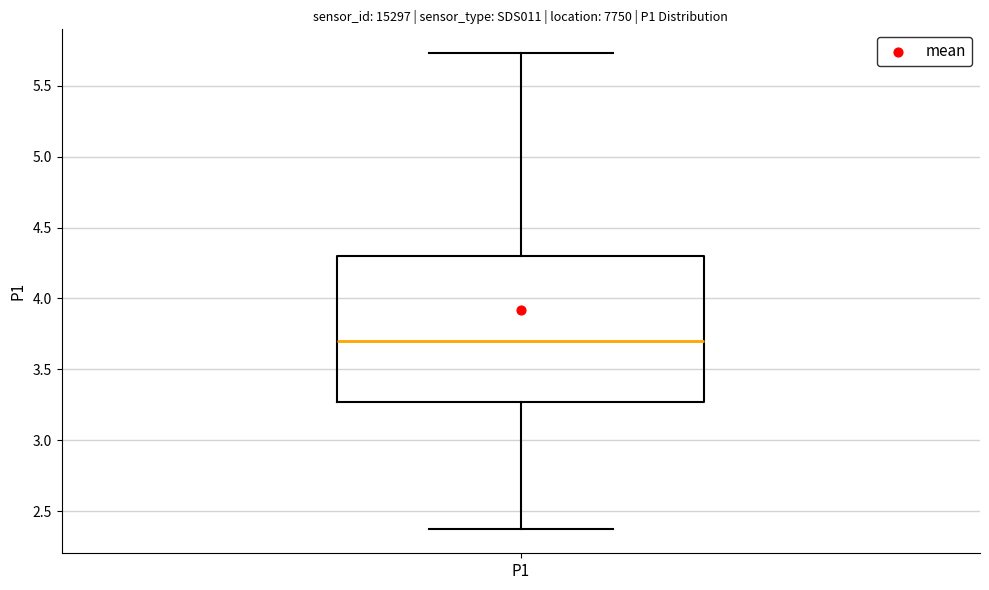

Read this box plot against the y-axis: the position of the median line, the range covered by the box, and the ends of both whiskers. The values are not printed on the chart, so give them approximately, as read against the axis.

median 3.70, box 3.25 to 4.30, whiskers 2.35 to 5.75